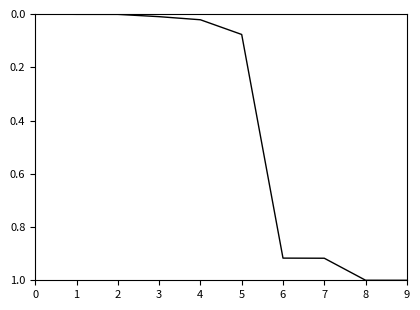

What is the change in value from 5 to 9?

+0.9